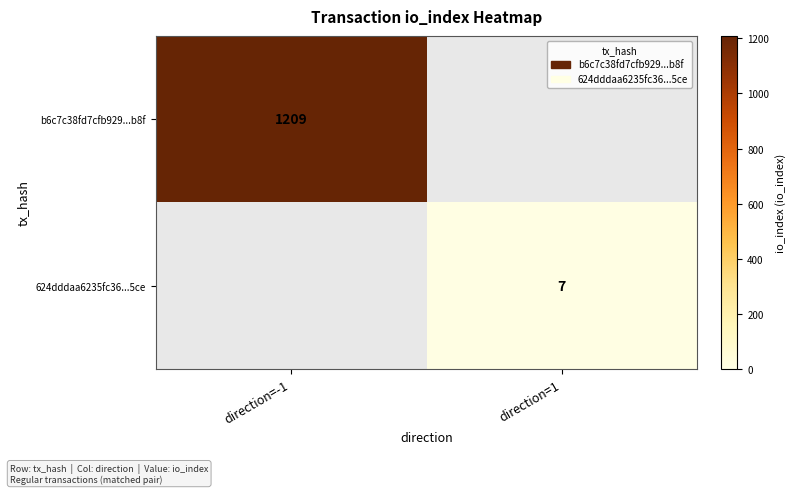

Is it true that 624dddaa6235fc36...5ce equals 3 at direction=1?

False